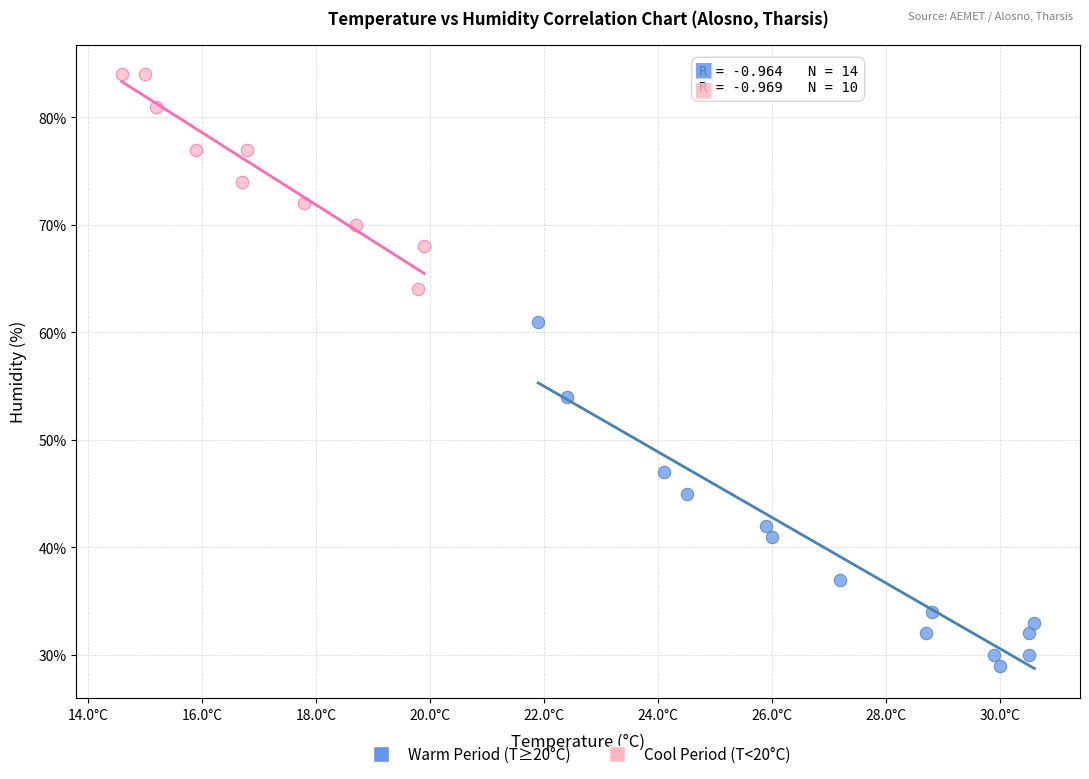

Which series reaches the minimum Y coordinate?

Warm Period (T≥20°C)